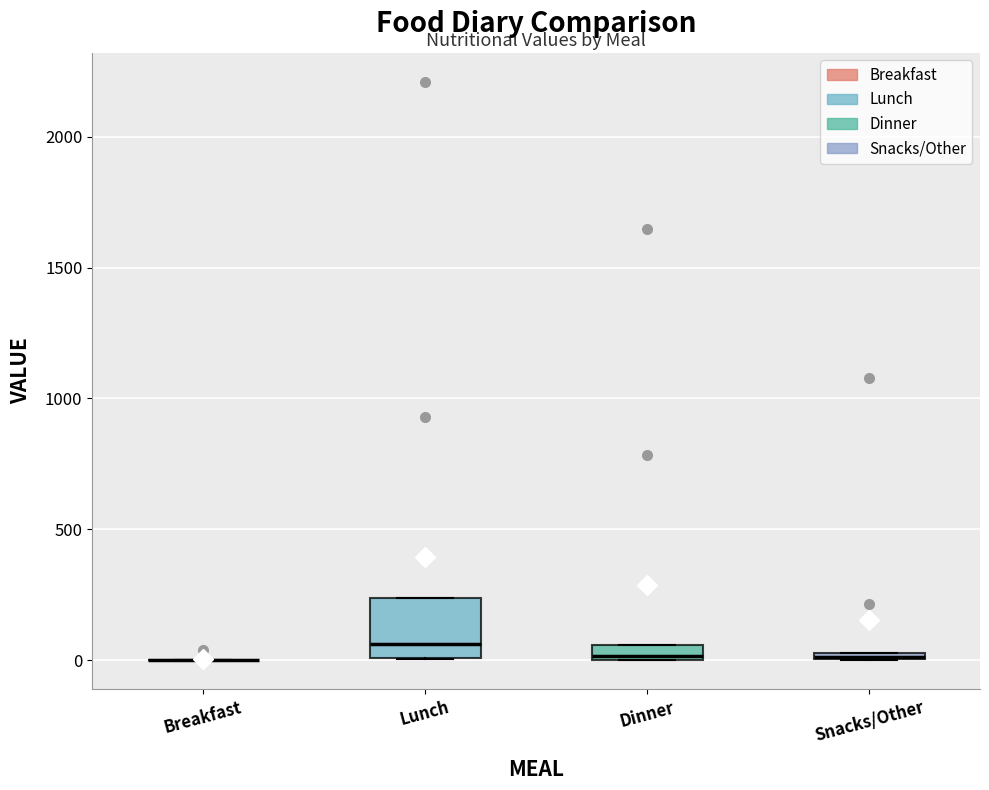

Where is the upper edge of the box for Lunch on the y-axis? The values are not printed on the chart, so give them approximately, as read against the axis.

250